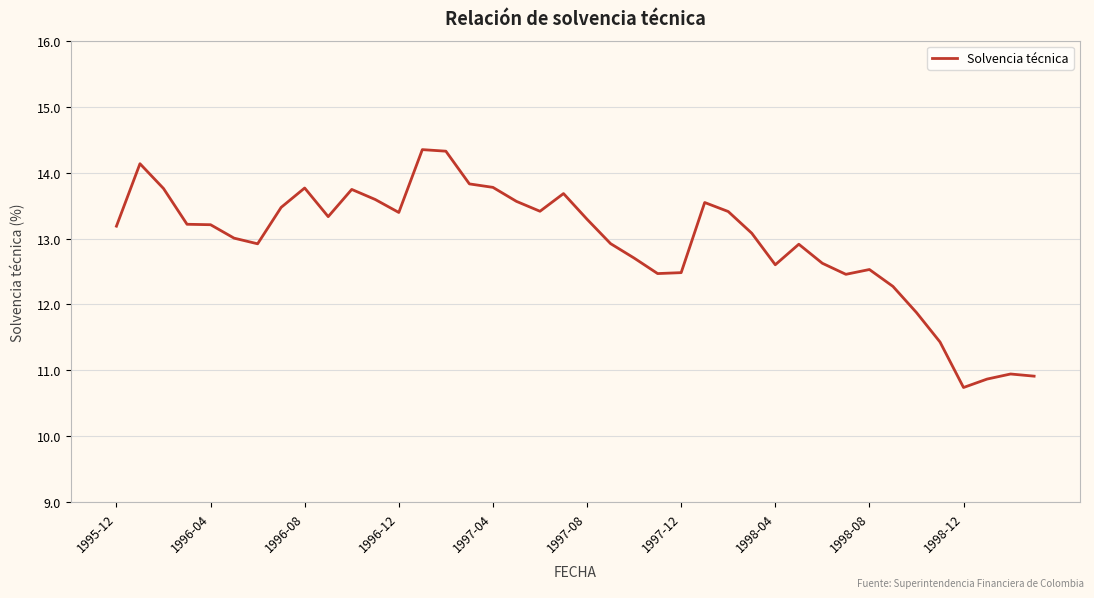

What is the minimum value shown in the chart?

10.7